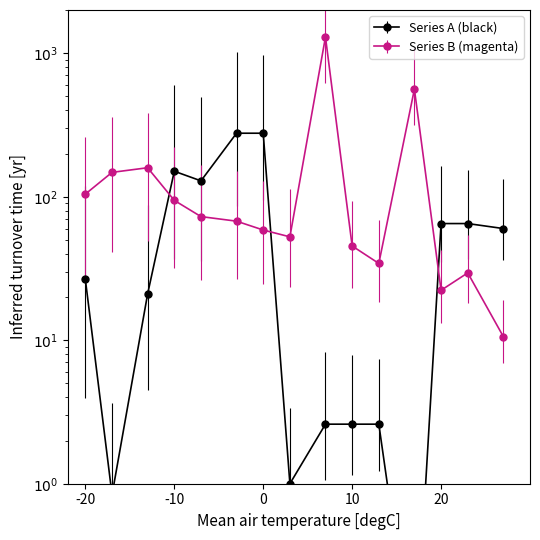

What is the total value across all series at -13?

180.2